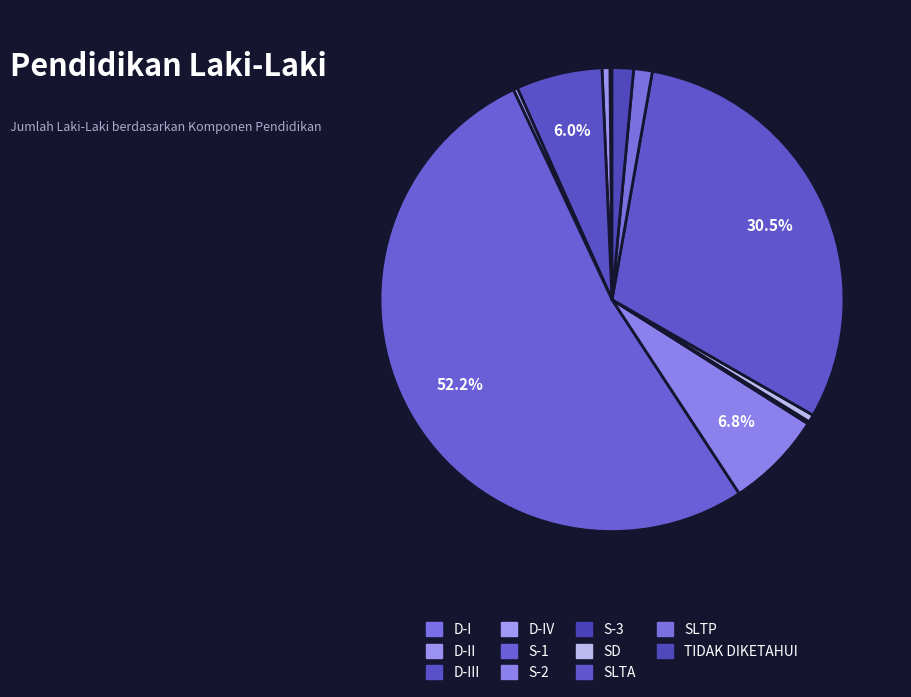

To the nearest percent, what is the average slice percentage?

9%